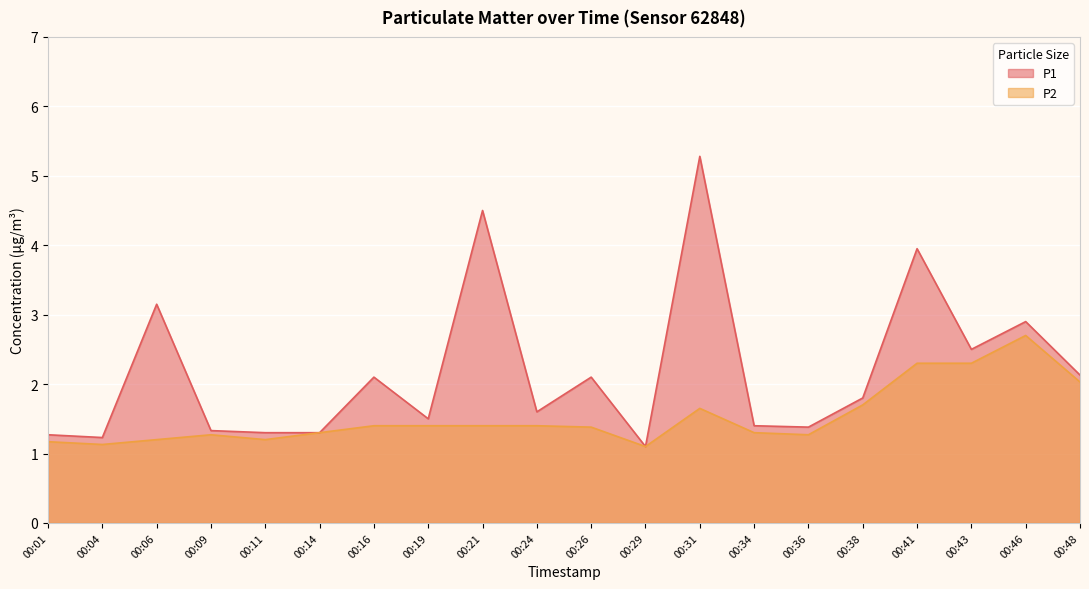

Which series has the widest spread of values?

P1